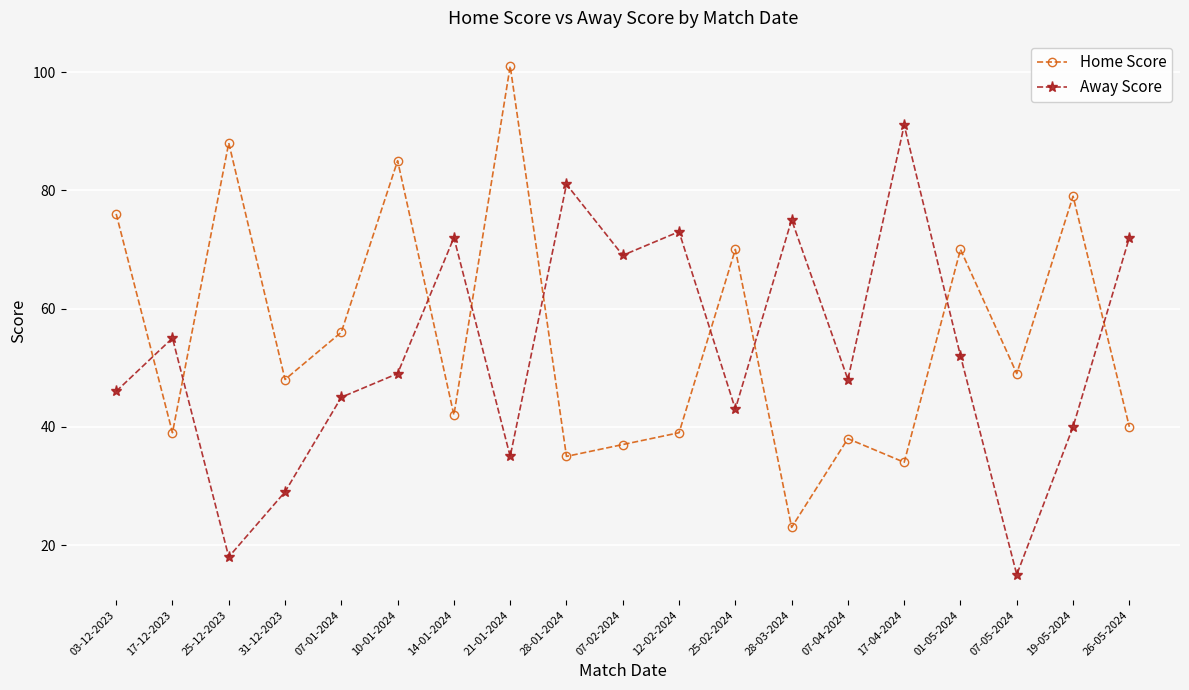

Which series ends up on top after the final intersection of Home Score and Away Score?

Away Score